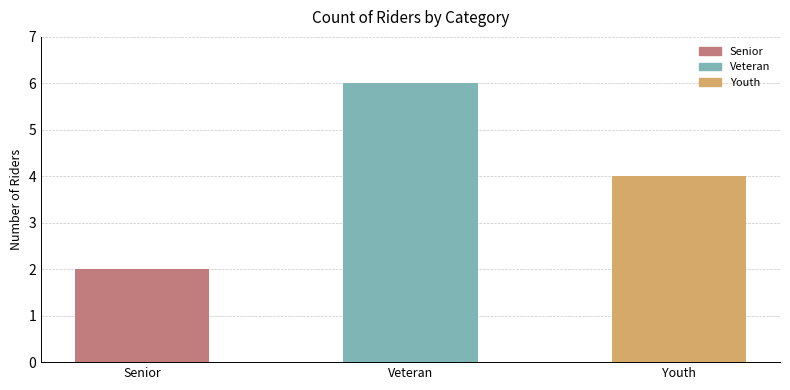

True or false: the data shows 6 at Veteran.

True